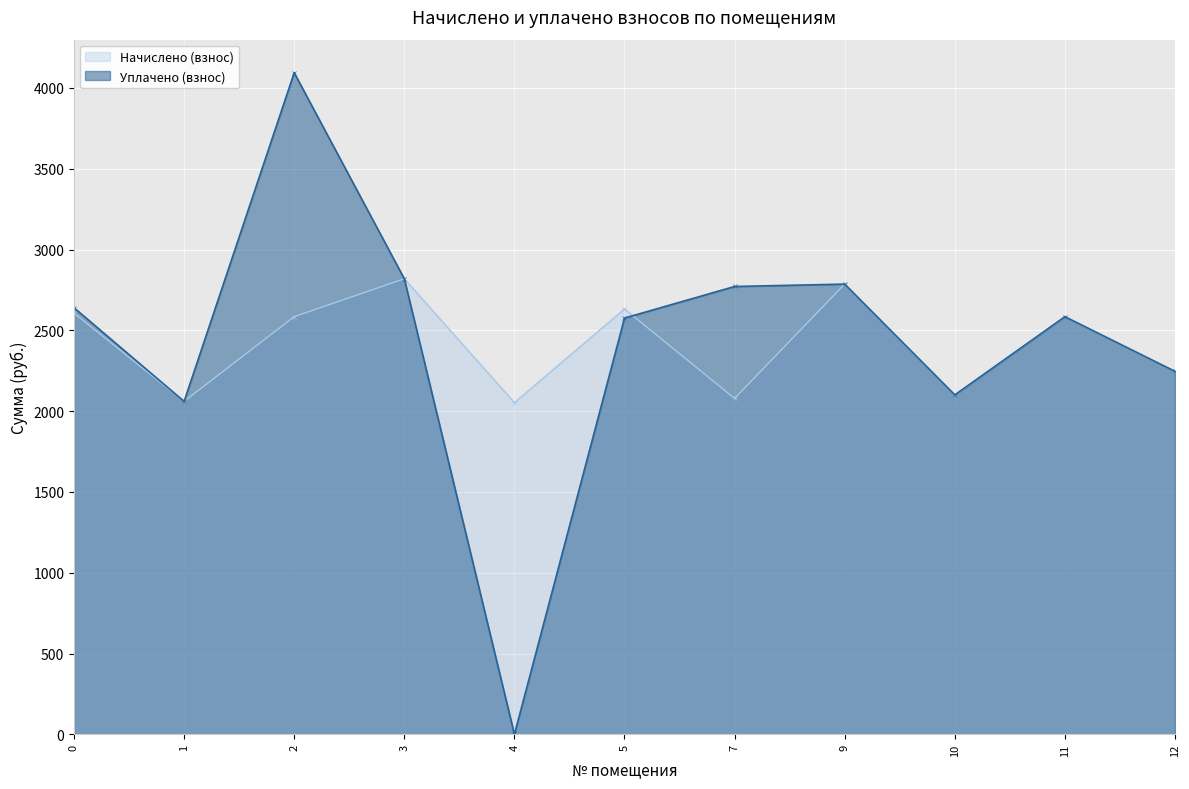

Which category has the highest value in the Начислено (взнос) series?

3